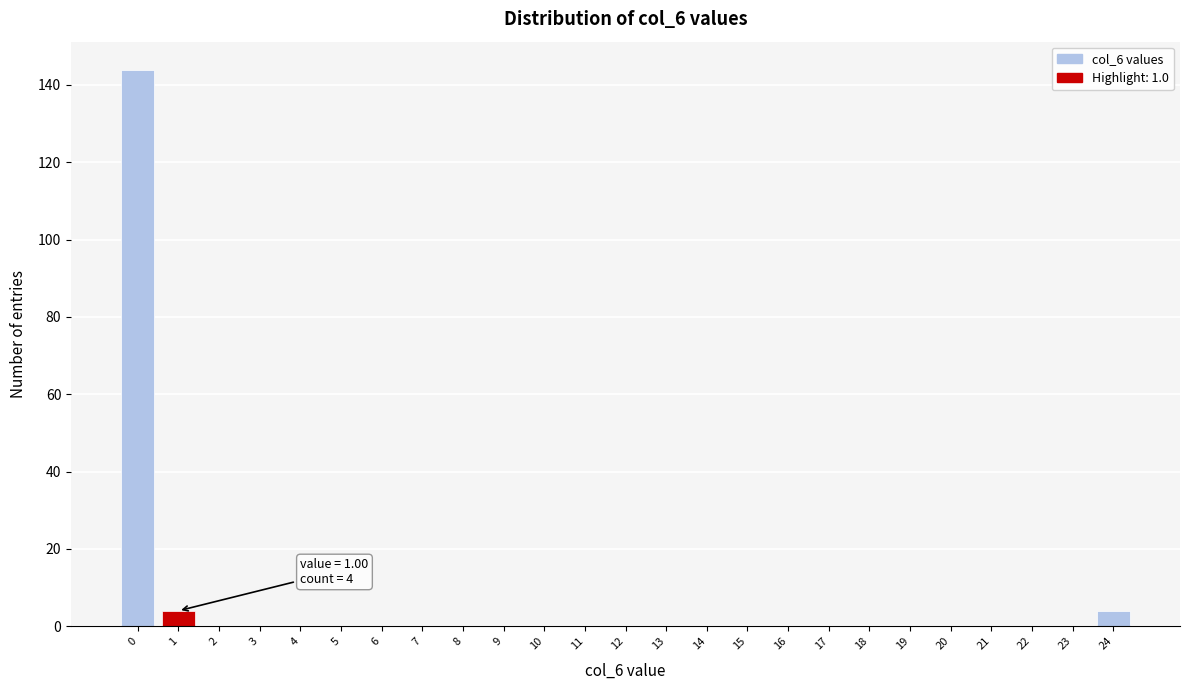

Reading right to left, list all the values displayed in this chart.

24=4	23=0	22=0	21=0	20=0	19=0	18=0	17=0	16=0	15=0	14=0	13=0	12=0	11=0	10=0	9=0	8=0	7=0	6=0	5=0	4=0	3=0	2=0	1=4	0=144